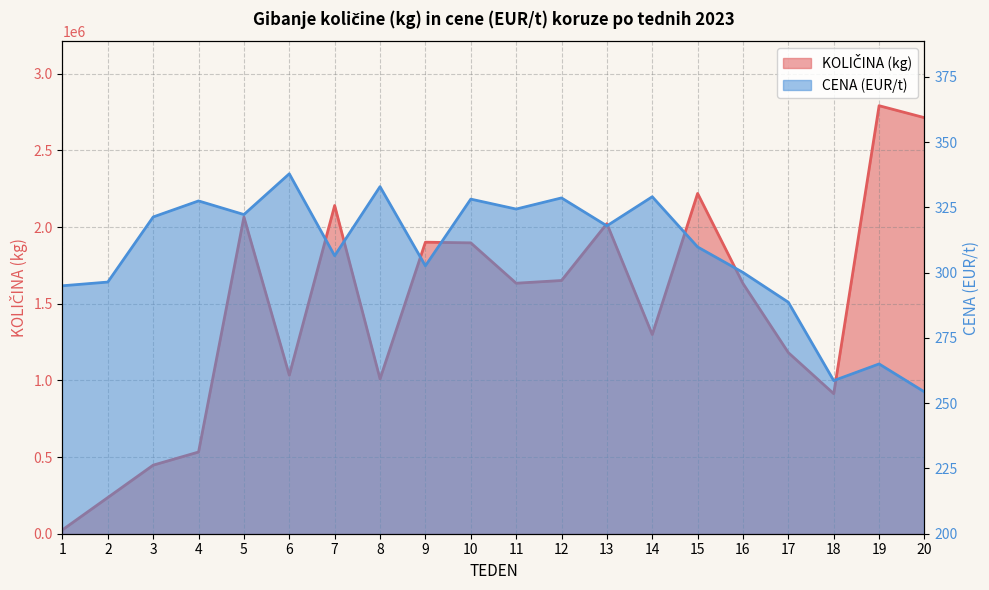

What are all the series names shown in the legend?

KOLIČINA (kg), CENA (EUR/t)